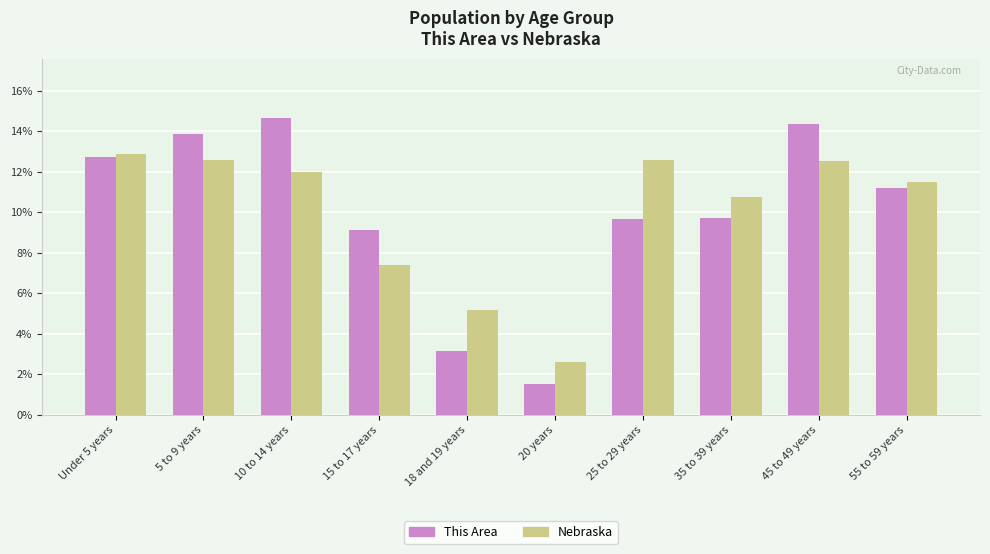

What is the difference between the Nebraska values at 18 and 19 years and 55 to 59 years?

6.3